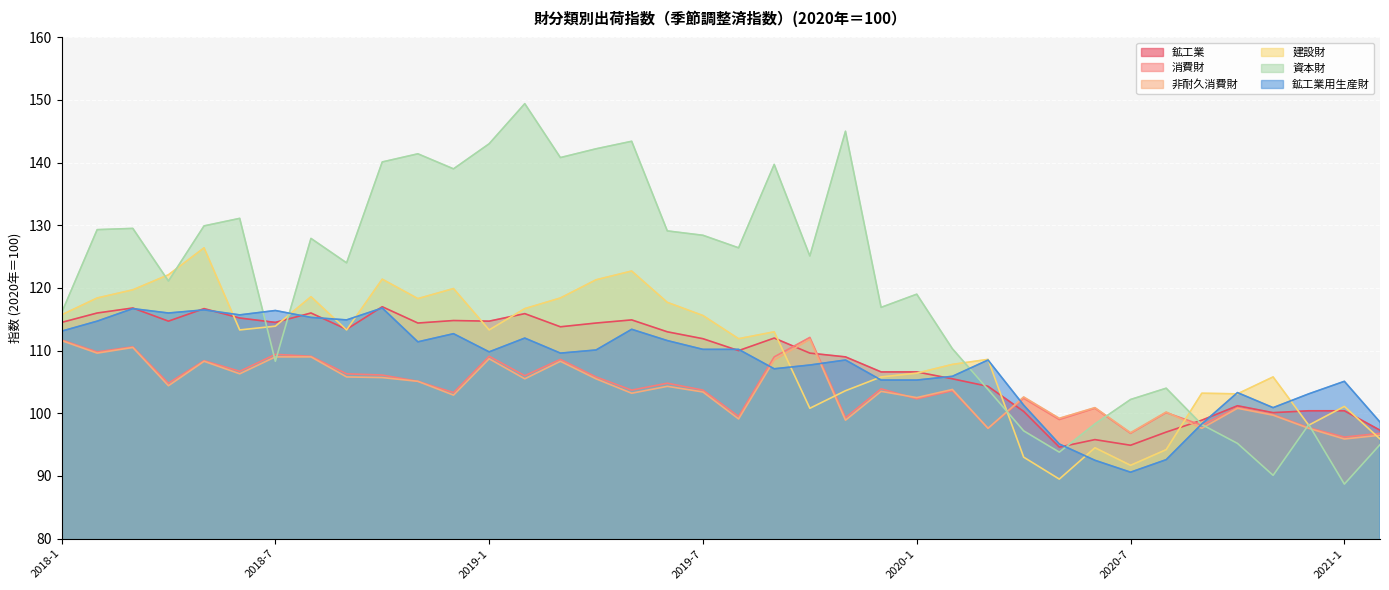

Reading left to right, list all the values displayed in this chart.

鉱工業: 114.5	116.0	116.8	114.7	116.7	115.2	114.5	116.0	113.4	117.0	114.4	114.8	114.7	115.9	113.8	114.4	114.9	113.0	111.9	110.0	112.0	109.6	109.0	106.6	106.6	105.5	104.3	100.3	94.6	95.8	94.9	97.0	98.9	101.2	100.1	100.4	100.4	97.3
消費財: 111.7	109.8	110.6	104.8	108.4	106.7	109.4	109.1	106.3	106.1	105.1	103.3	109.1	106.0	108.6	105.8	103.7	104.8	103.7	99.5	109.0	112.1	99.3	103.9	102.3	103.6	97.6	102.4	99.0	100.8	96.8	100.1	98.1	100.9	99.8	97.7	96.2	96.8
非耐久消費財: 111.6	109.6	110.5	104.4	108.3	106.3	109.0	109.0	105.8	105.7	105.1	102.9	108.7	105.5	108.3	105.5	103.2	104.3	103.4	99.1	108.5	111.8	98.9	103.5	102.5	103.8	97.6	102.6	99.2	100.9	96.9	100.2	97.6	100.8	99.7	97.6	95.9	96.5
建設財: 115.7	118.4	119.7	122.1	126.4	113.3	113.9	118.6	113.3	121.4	118.3	119.9	113.3	116.7	118.4	121.3	122.7	117.7	115.6	111.9	113.0	100.8	103.6	105.8	106.4	107.8	108.6	93.0	89.5	94.5	91.7	94.2	103.2	103.1	105.8	98.1	101.1	95.9
資本財: 116.0	129.3	129.5	121.1	129.9	131.1	108.3	127.9	124.0	140.1	141.4	139.0	143.0	149.4	140.8	142.2	143.4	129.1	128.4	126.4	139.7	125.1	145.0	116.9	119.0	110.3	103.8	97.2	93.8	98.3	102.2	104.0	98.2	95.2	90.1	98.2	88.7	95.0
鉱工業用生産財: 113.1	114.7	116.7	116.0	116.5	115.7	116.4	115.3	114.9	116.8	111.4	112.7	109.8	112.0	109.6	110.1	113.4	111.6	110.2	110.2	107.1	107.7	108.5	105.3	105.3	105.9	108.5	101.3	95.1	92.5	90.6	92.6	98.3	103.3	100.9	103.1	105.1	98.6